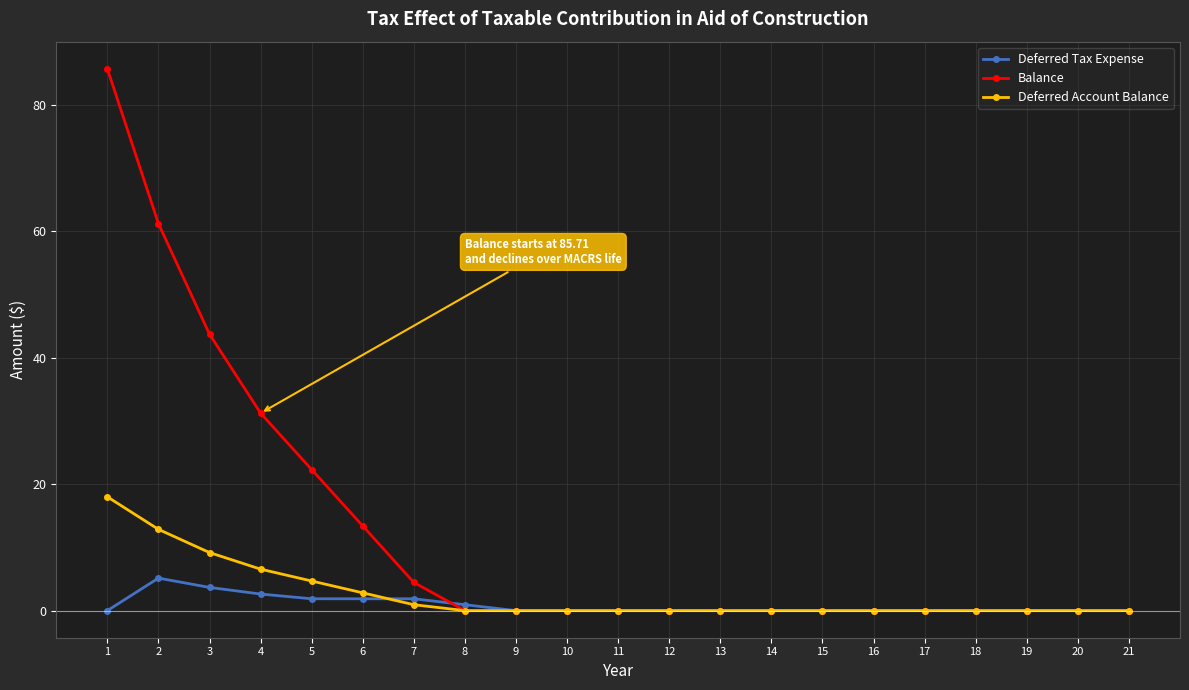

What is the difference between the second highest and minimum values in the Deferred Account Balance series?

12.9